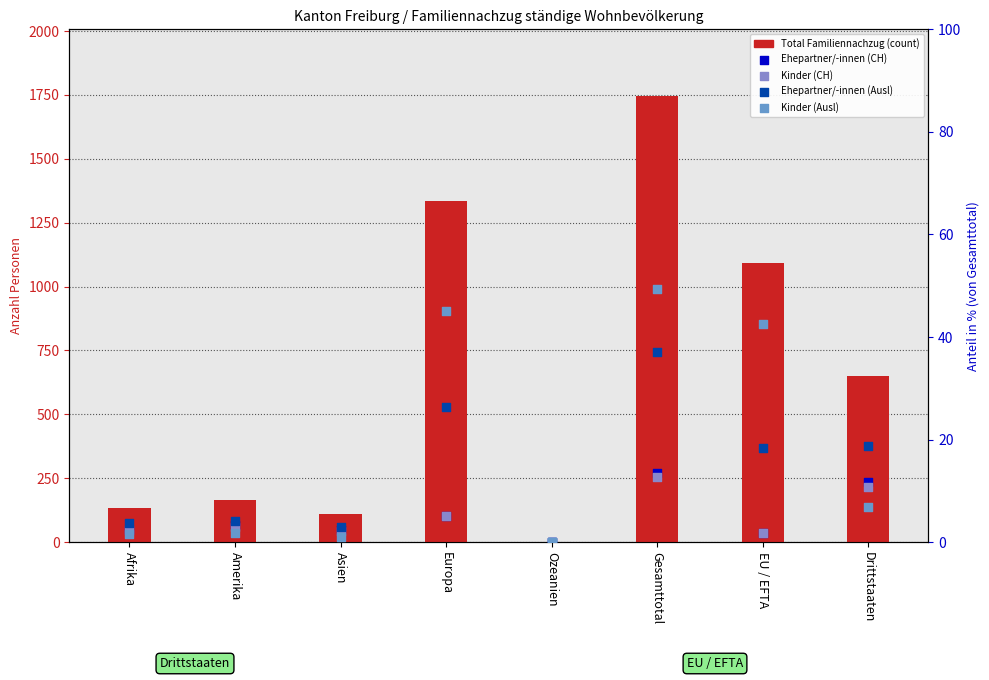

At how many categories does at least one series exceed 581?

4